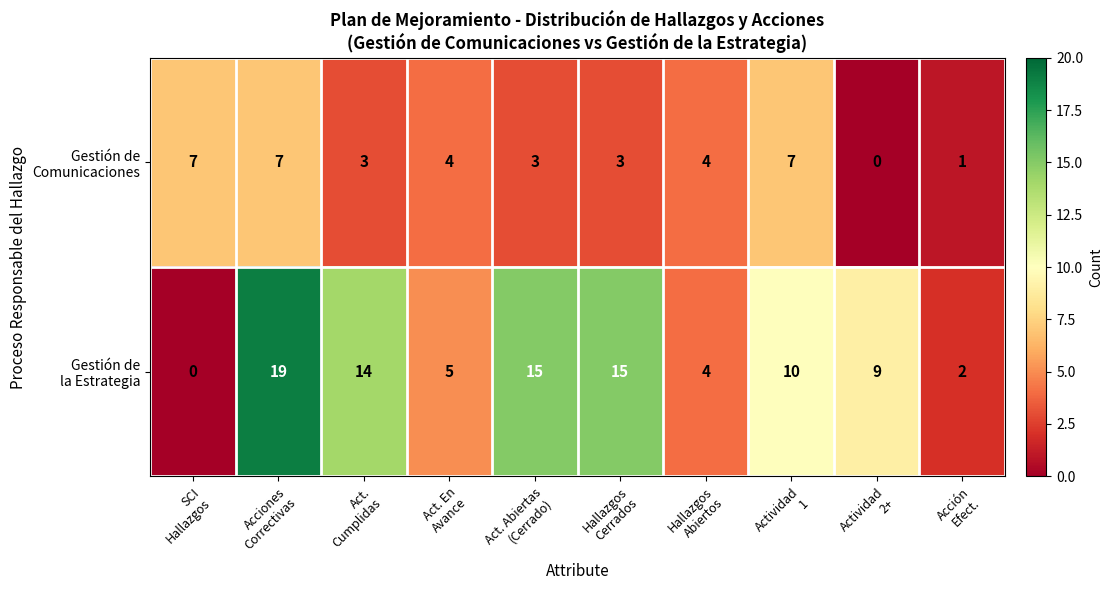

At how many categories does at least one series exceed 17?

1